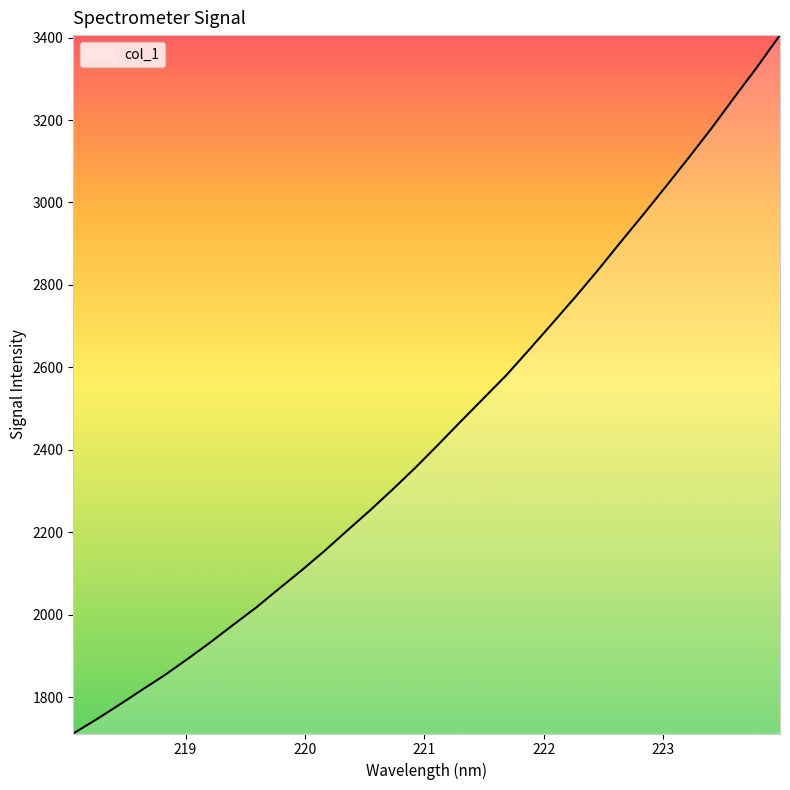

What is the difference between the maximum and minimum values?

1694.2